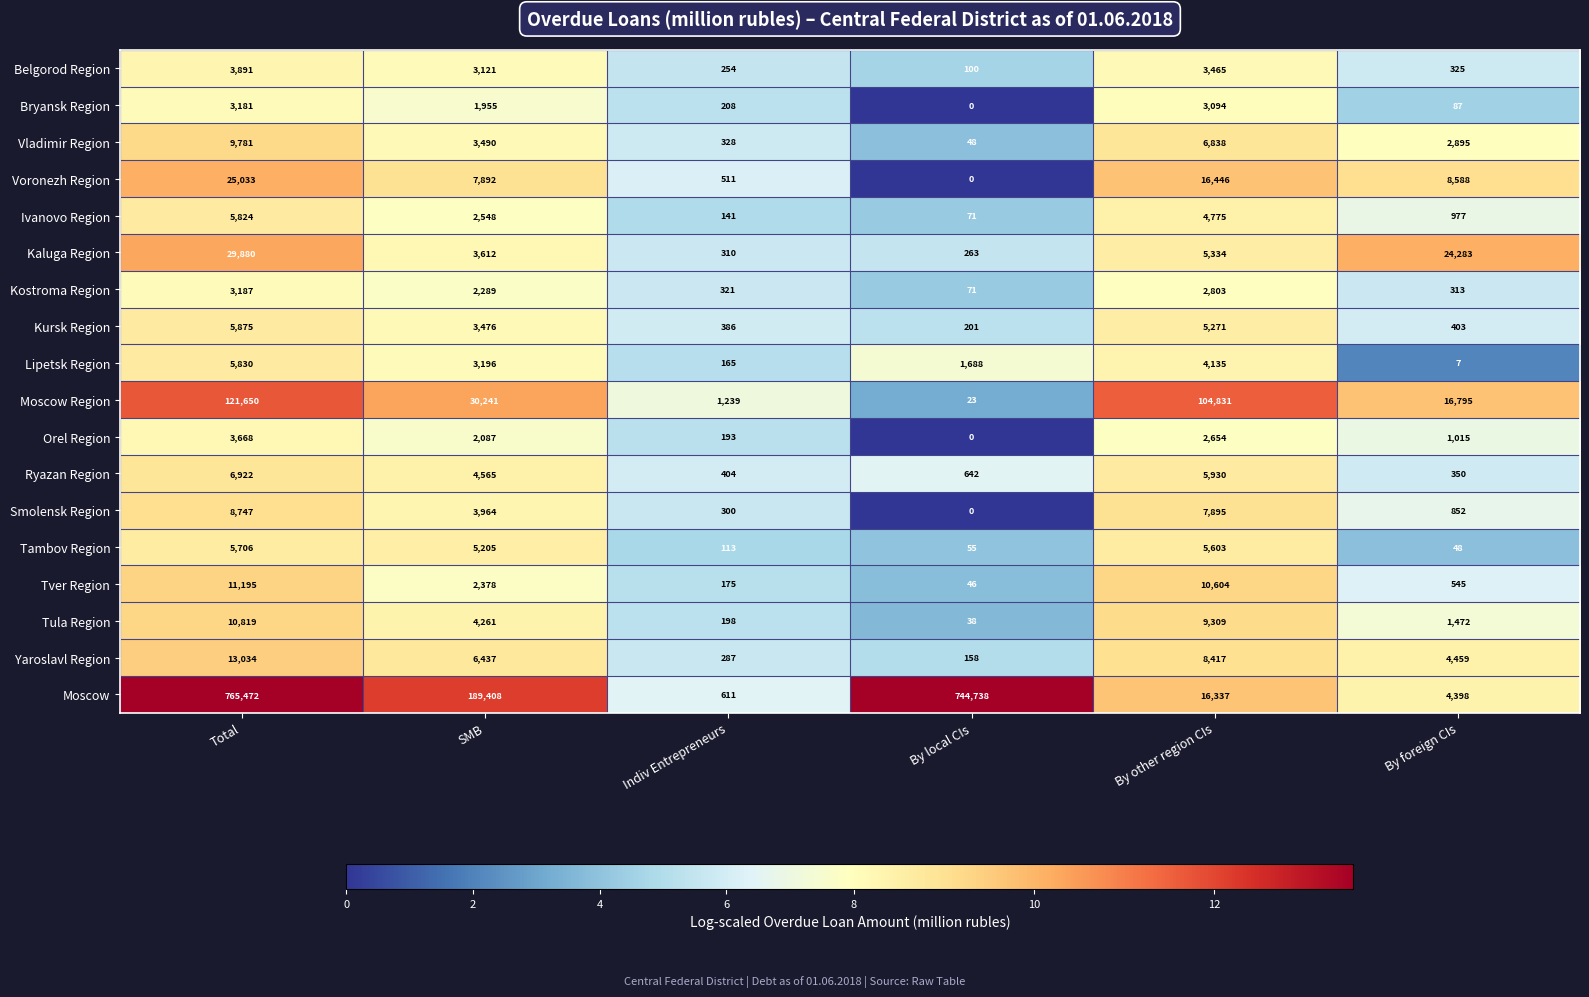

Which series has the largest total across all categories?

Moscow